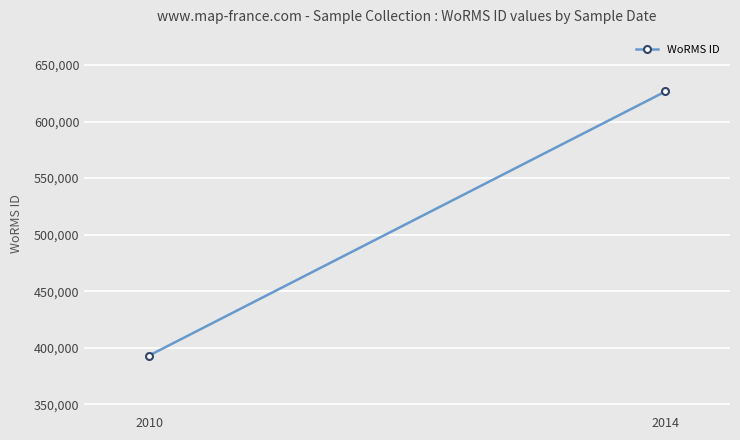

Is it true that the value at 2014 is 862979?

False